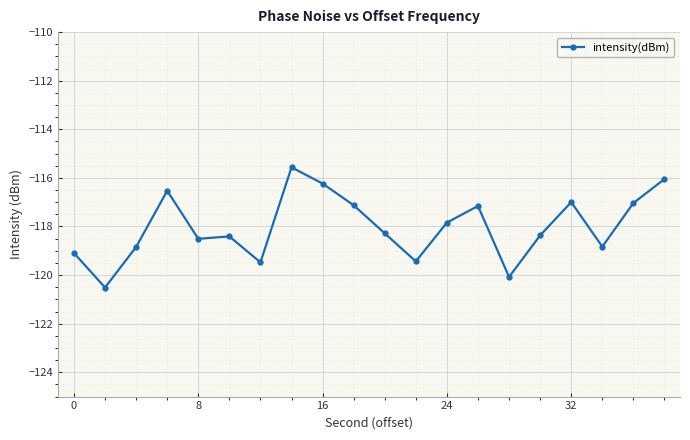

What is the average value?

-118.0